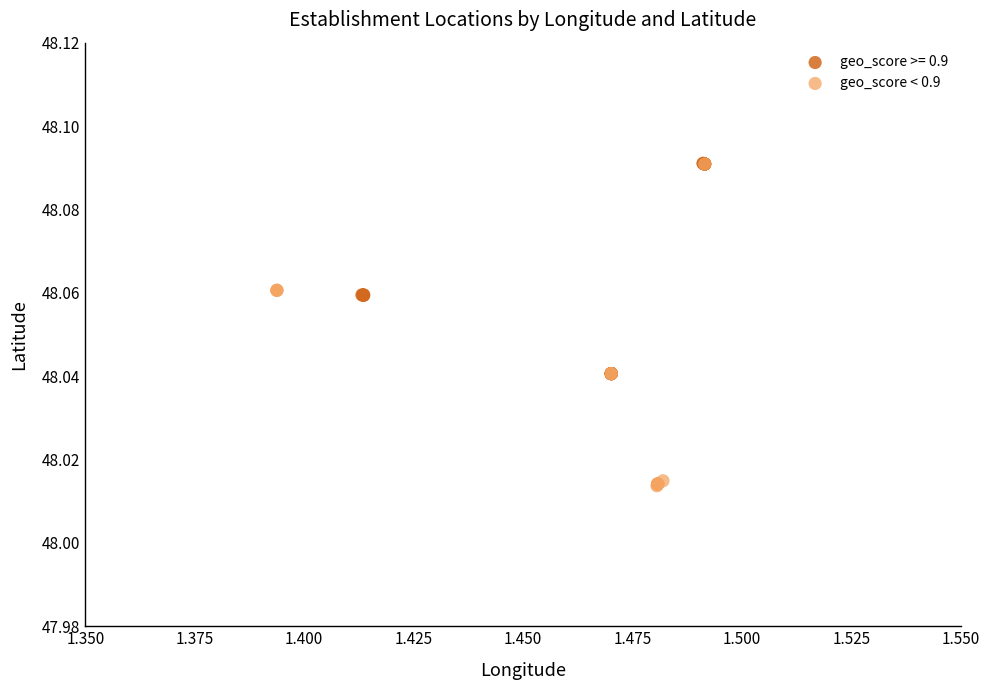

Which series has the largest Y range (max minus min)?

geo_score < 0.9